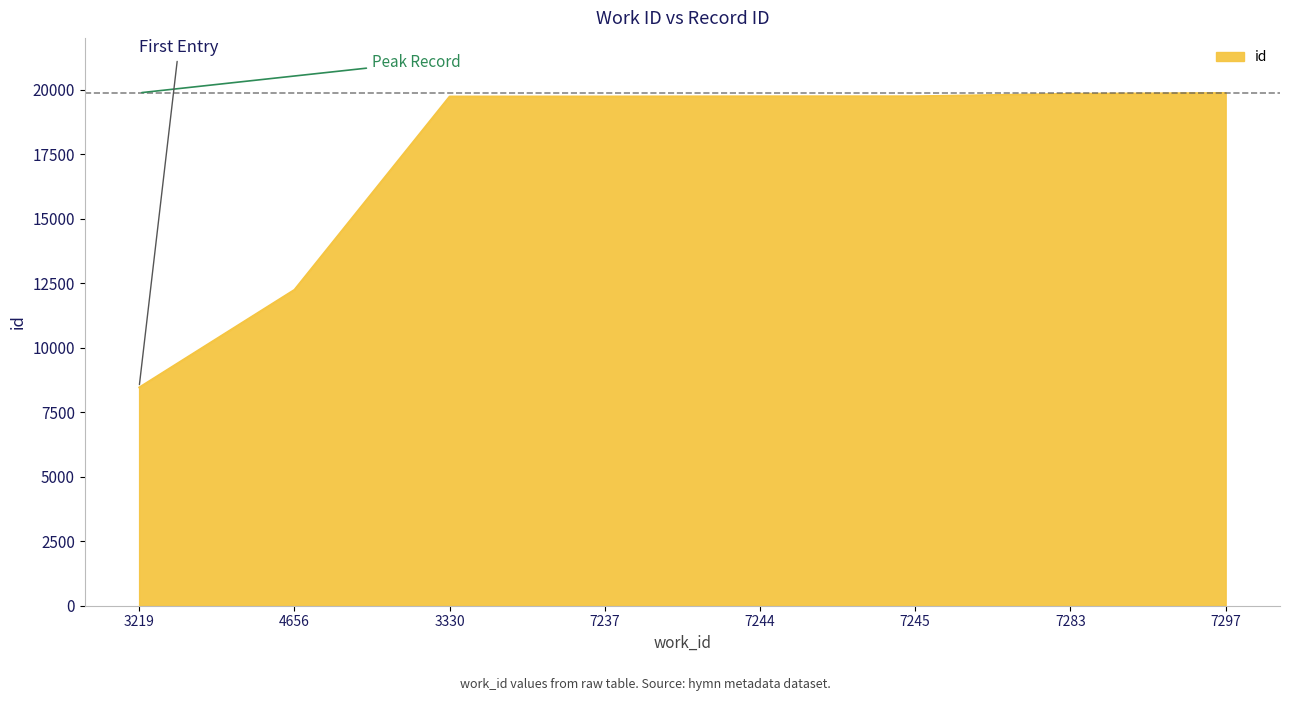

What is the difference between the second highest and second lowest values?

7596